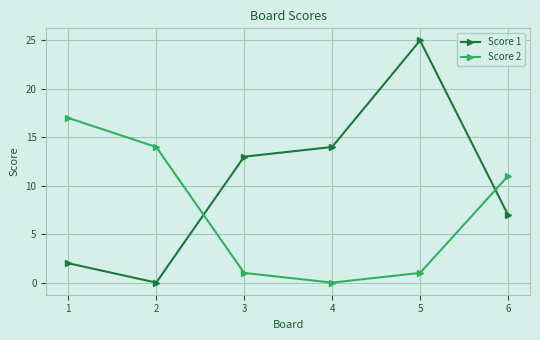

How many interior local valleys does the Score 1 series have?

1